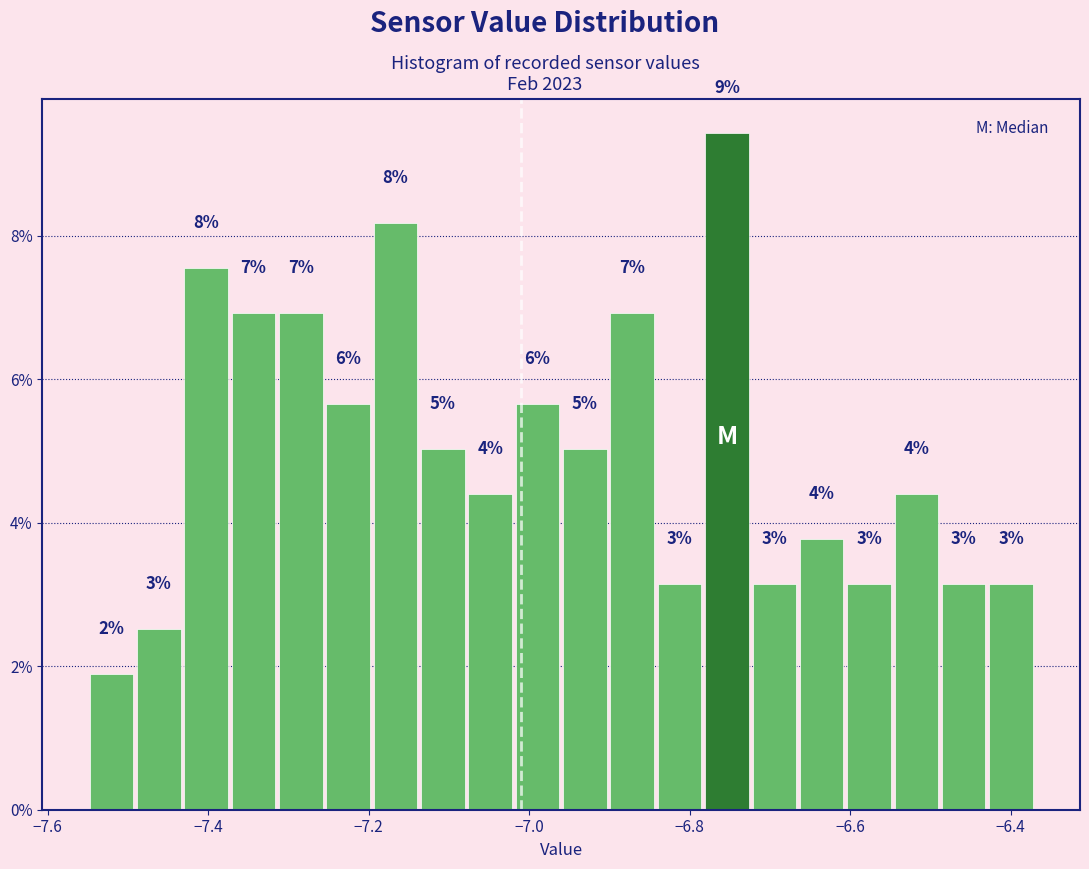

Read against the x-axis, roughly where is the centre of the tallest bar?

-6.76